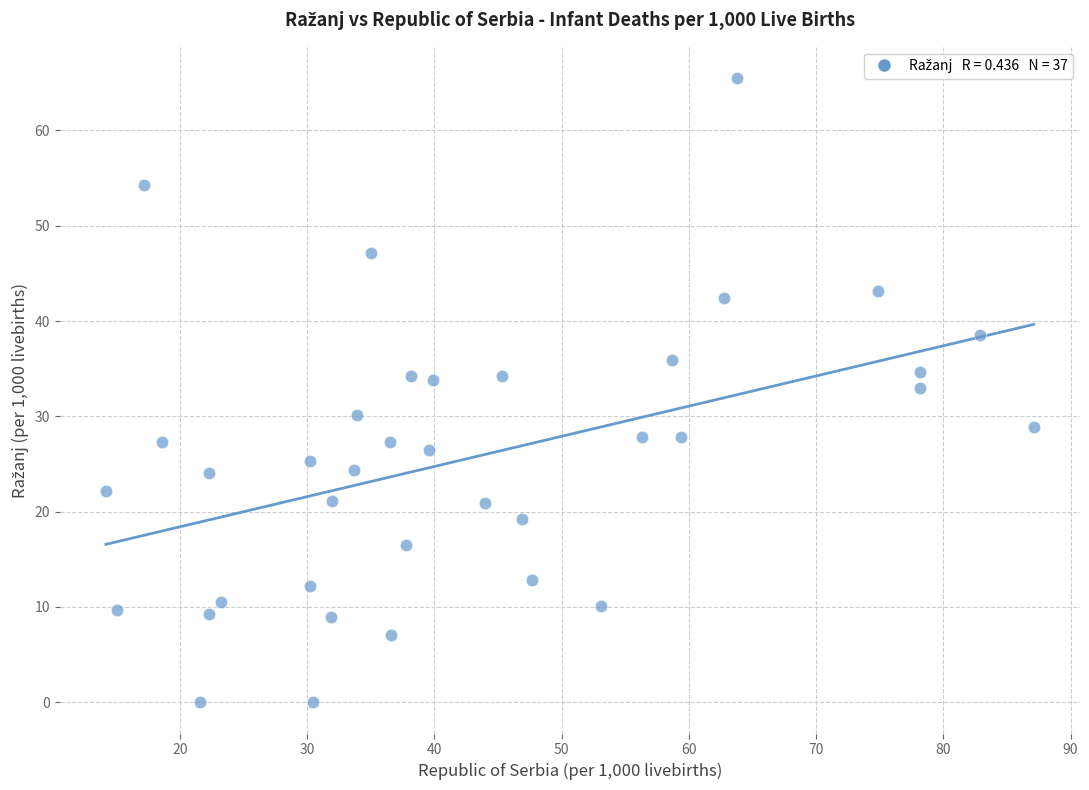

What is the range of Y values (max minus min)?

65.5